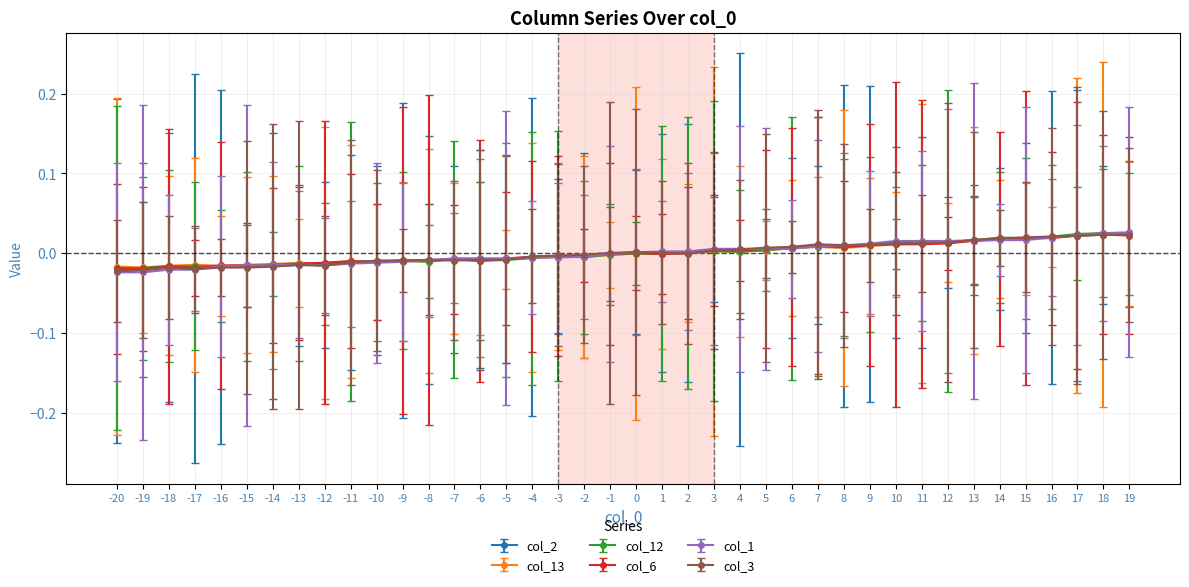

What are all the series names shown in the legend?

col_2, col_13, col_12, col_6, col_1, col_3